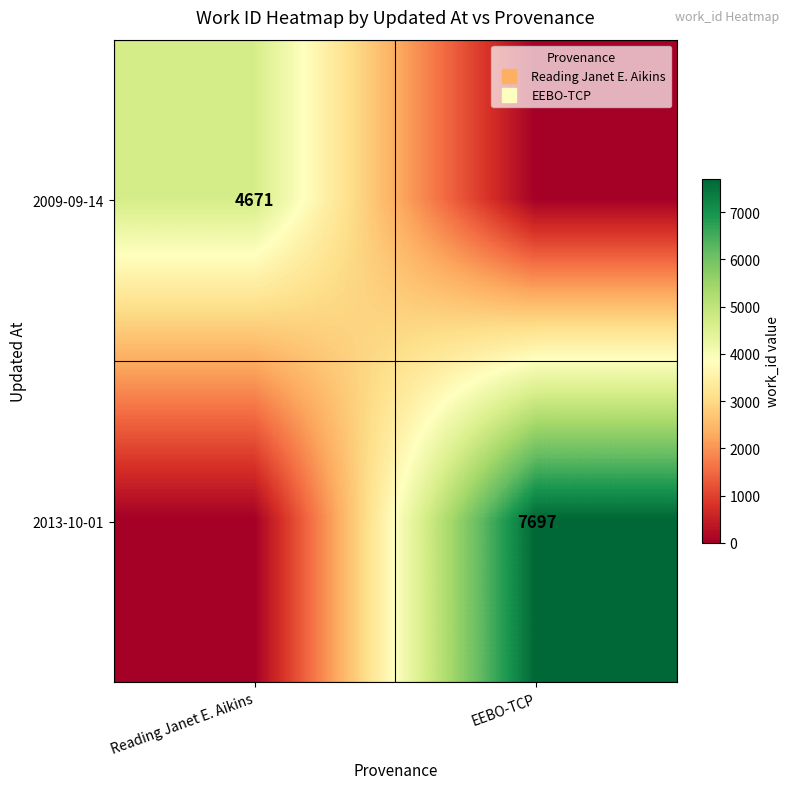

List the labels in order of 2009-09-14 value, largest first.

Reading Janet E. Aikins, EEBO-TCP